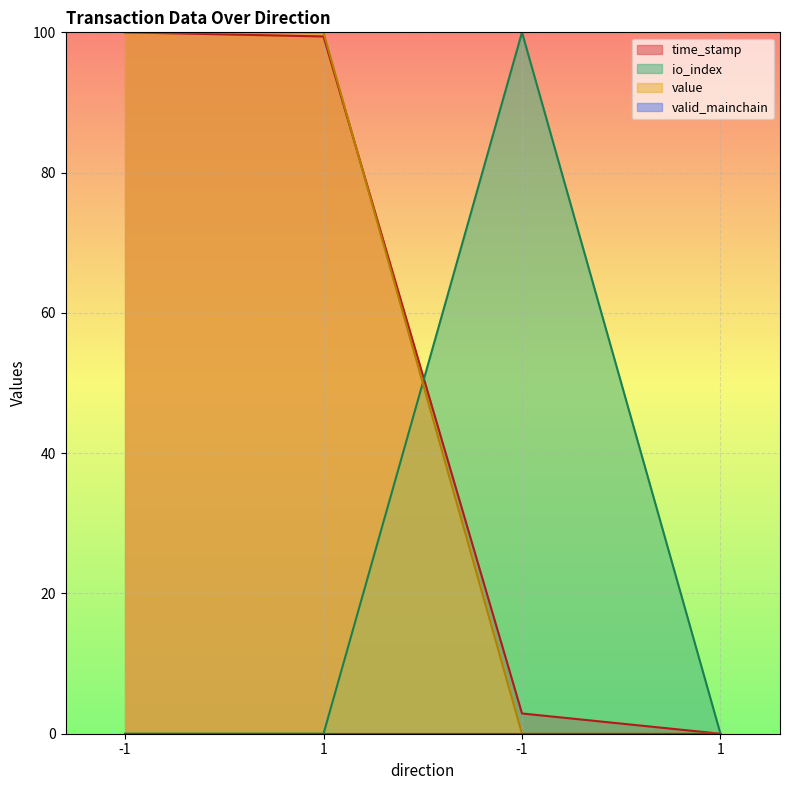

Rank the series by their maximum value, from lowest to highest.

time_stamp, io_index, value